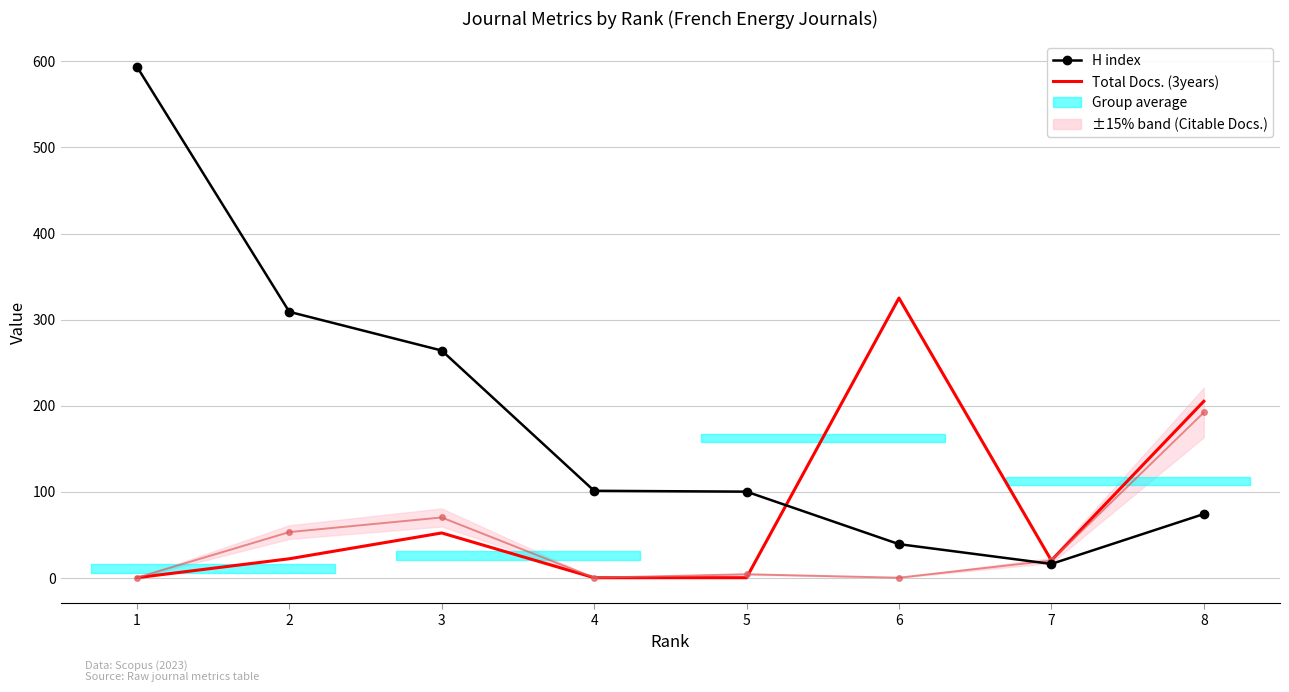

The Citable Docs. (3years) series shows 5 at 5. True or false?

False